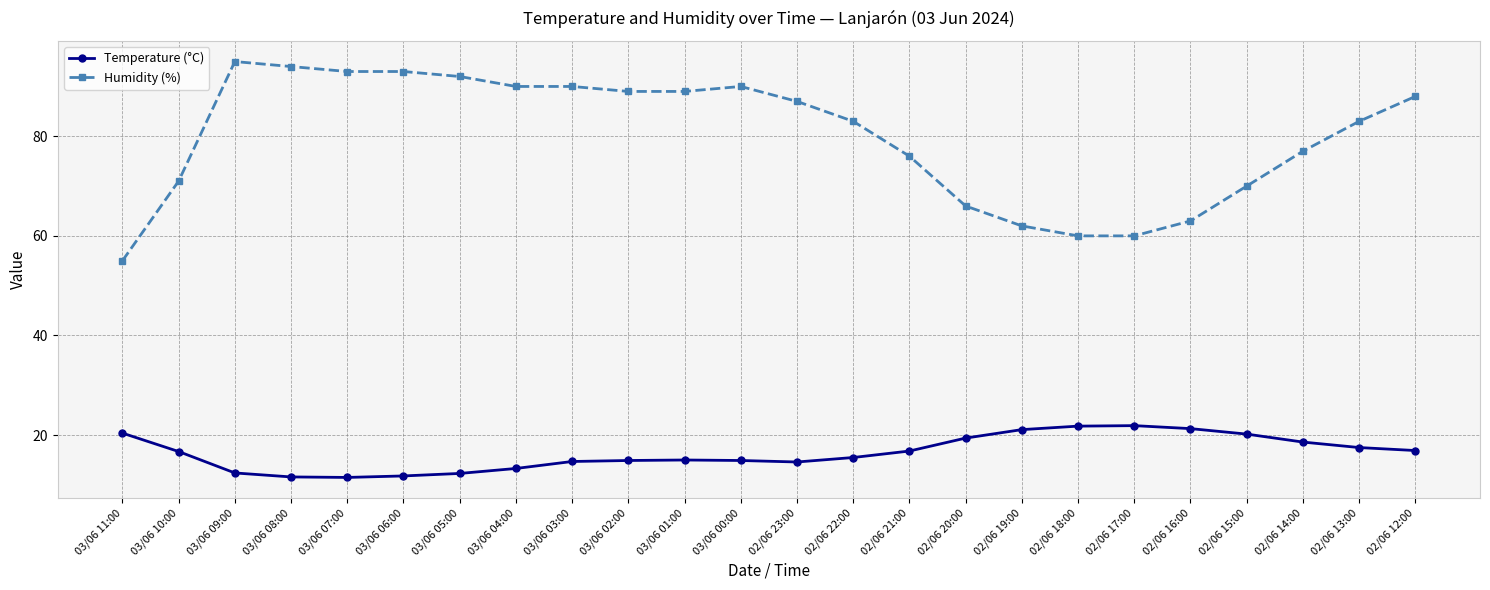

What is the difference between the maximum and minimum values in the Temperature (°C) series?

10.4